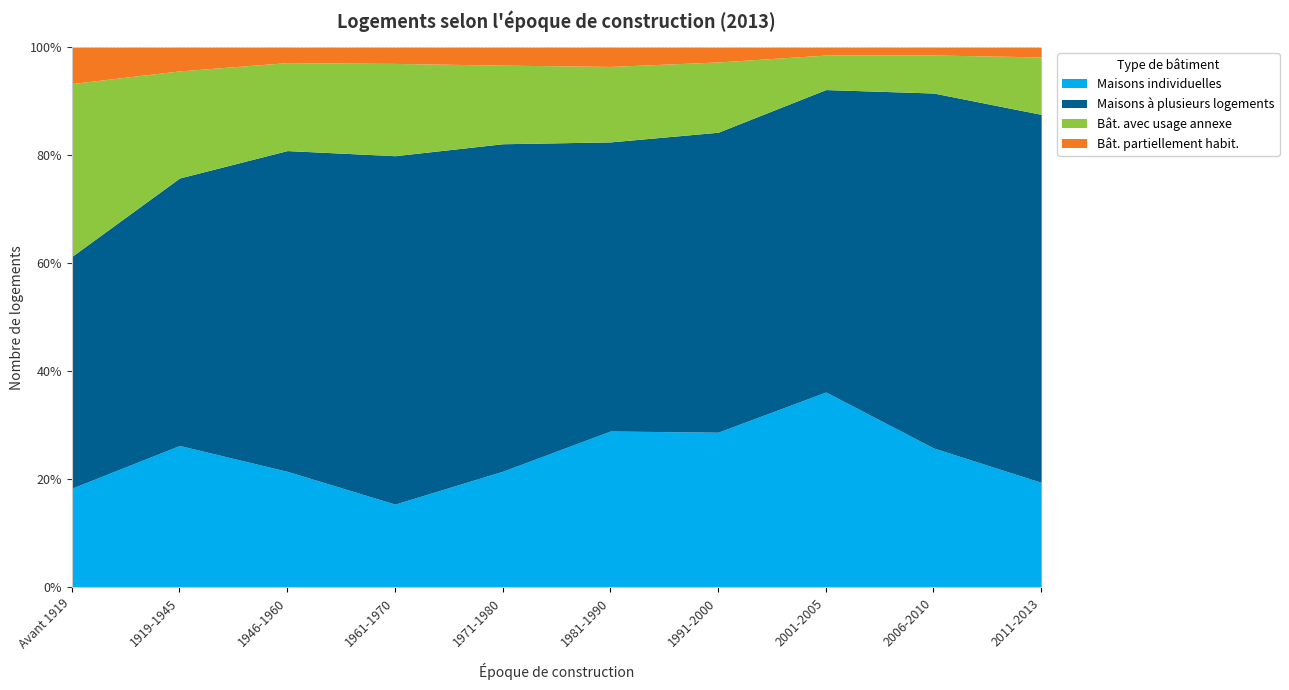

True or false: Bât. avec usage annexe has a value of 29158 at 1961-1970.

False